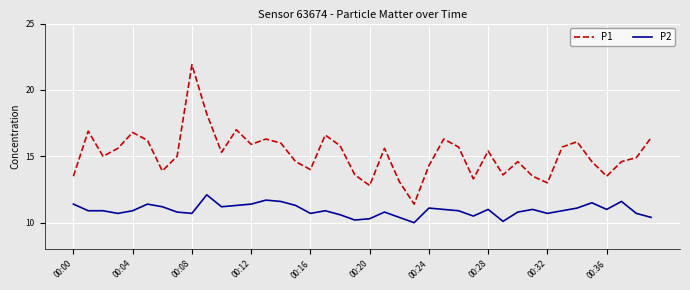

Which series has the largest total across all categories?

P1